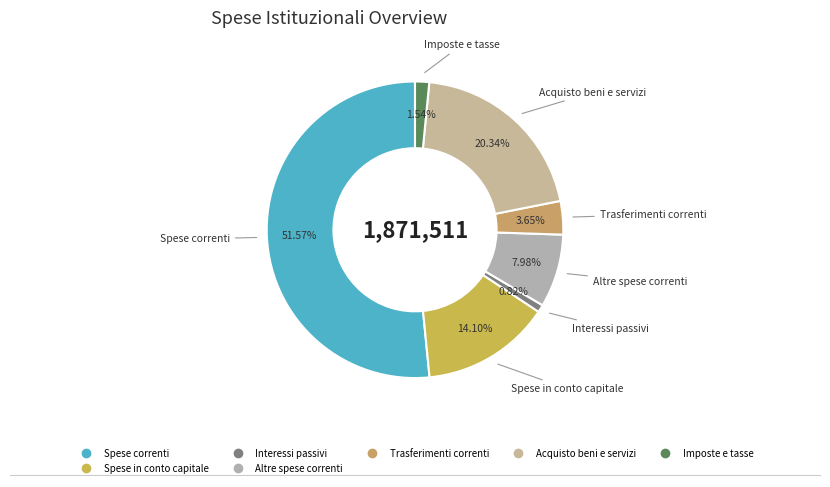

How many slices are in this pie chart?

7